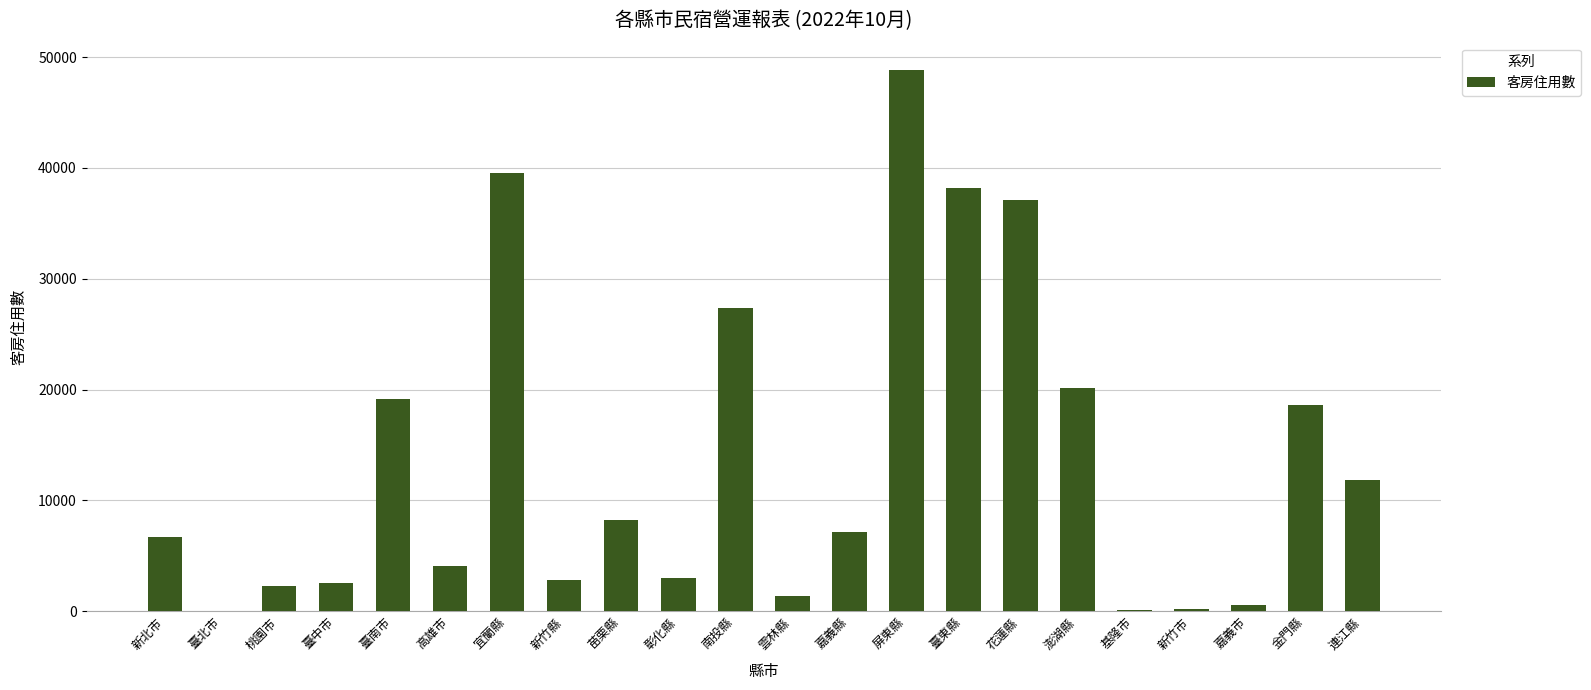

Read the value at 臺東縣.

38237